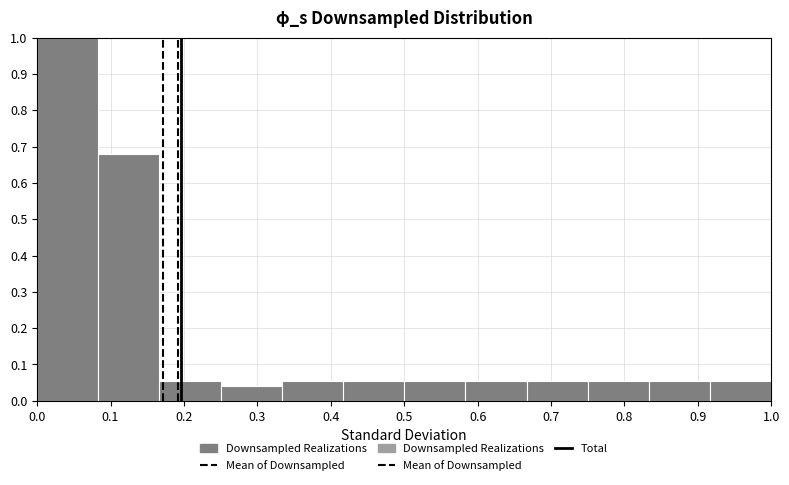

How tall is the bar that spans 0.83 to 0.92 on the x-axis? Neither the bar edges nor the heights are printed on the chart, so give them approximately, as read against the axes.

0.06